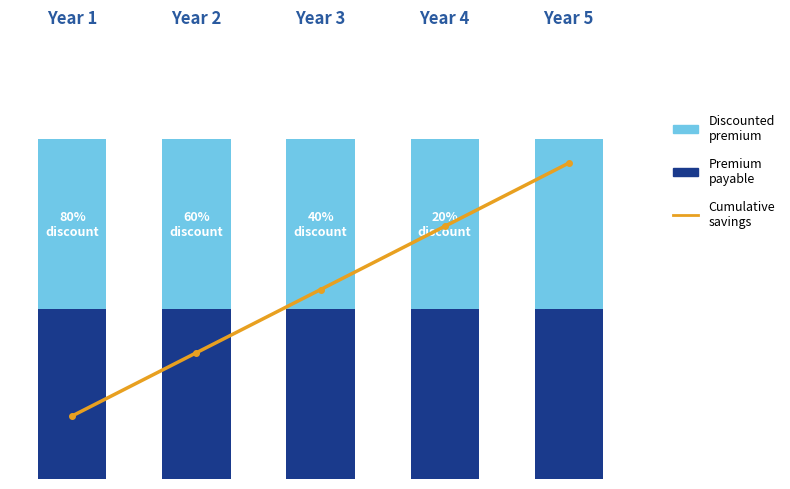

Reading right to left, transcribe all the data shown in this chart.

Premium payable: 1005.2	1004.1	1002.8	1003.2	1003.3
Discounted premium: 1003.8	1004.5	1005.1	1006.7	1006.9
Cumulative savings: 2372.0	1896.9	1422.3	948.4	474.2